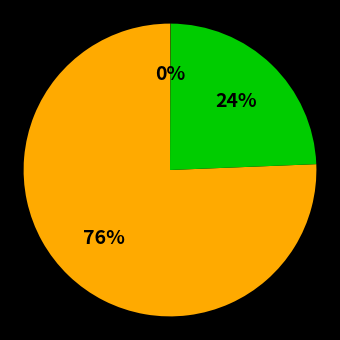

To the nearest percent, what is the difference between the largest and smallest slice percentages?

76%